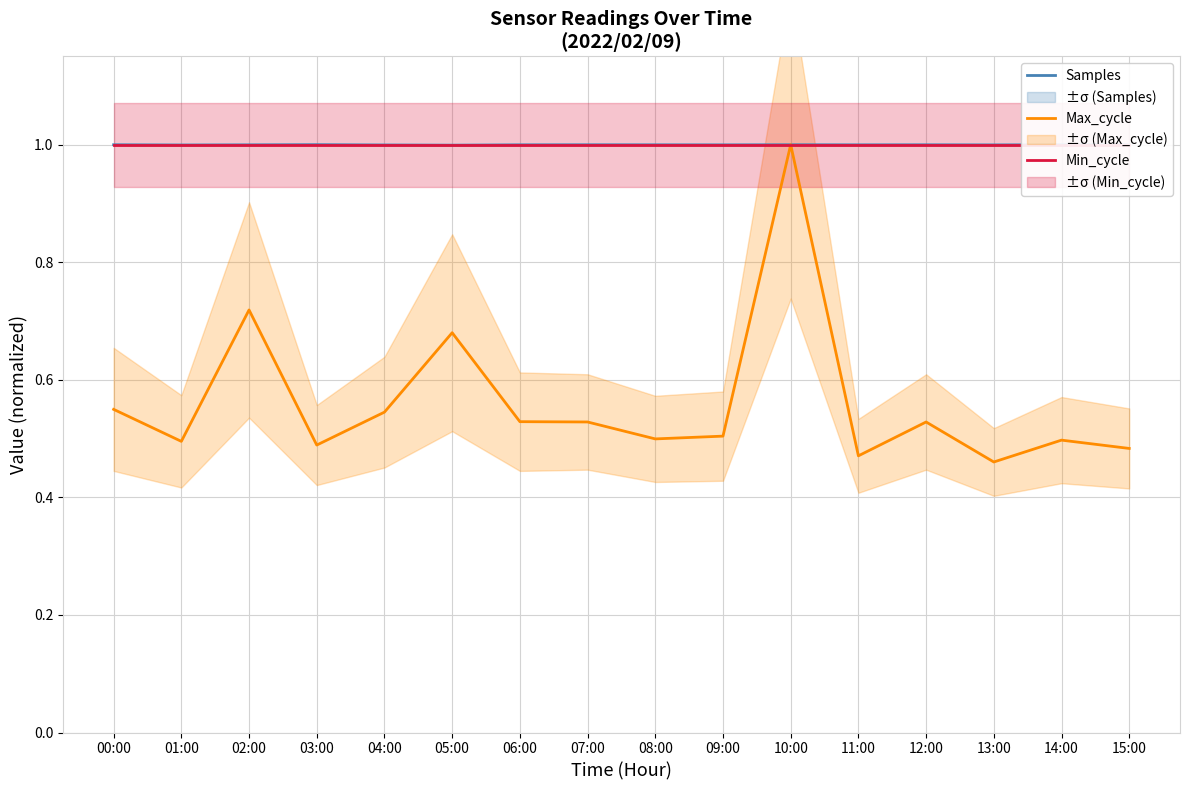

What position from the right is 13:00?

3